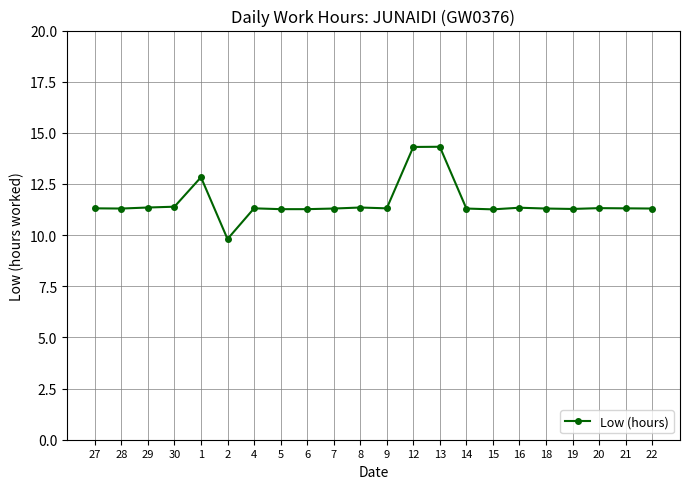

What is the smallest value displayed?

9.8